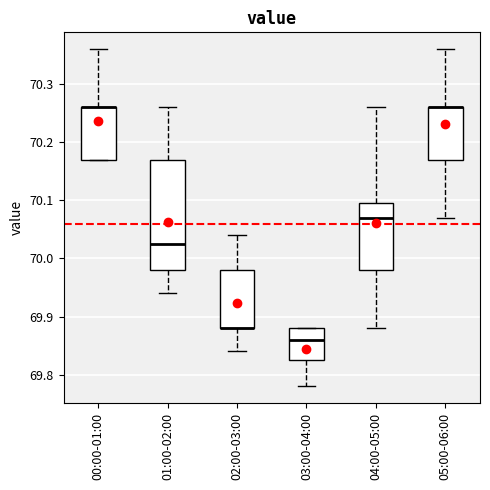

Where is the lower edge of the box for 03:00-04:00 on the y-axis? The values are not printed on the chart, so give them approximately, as read against the axis.

69.83